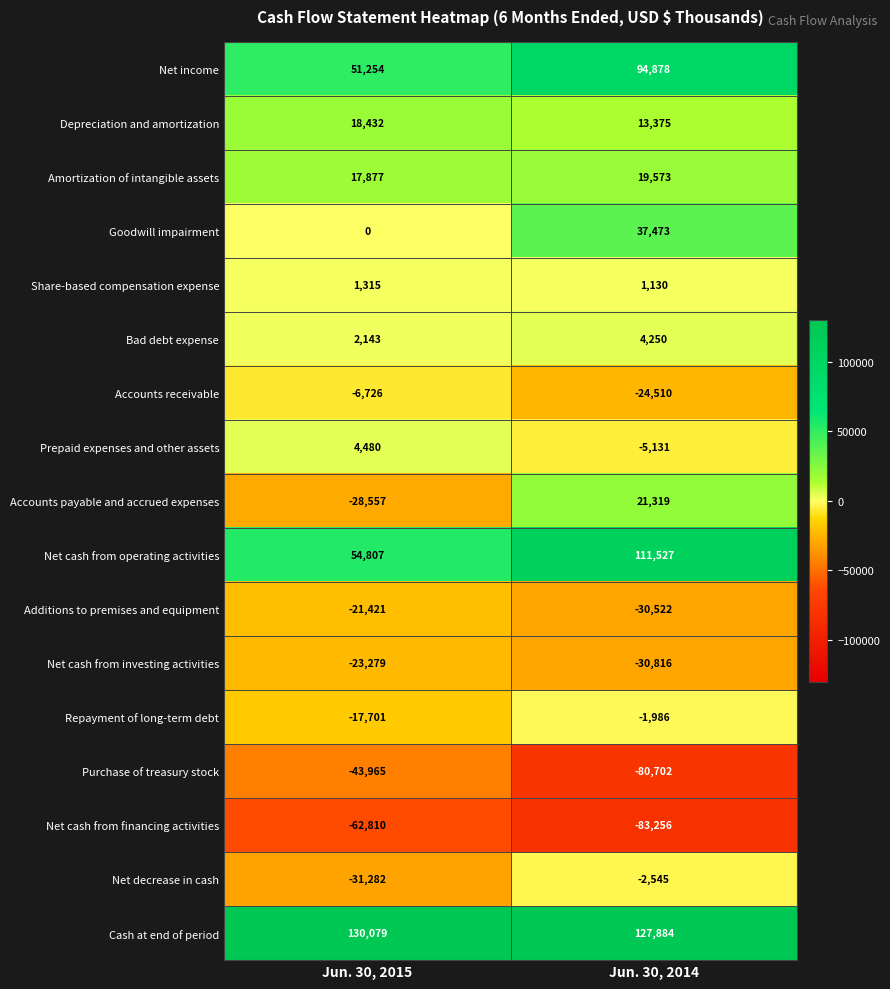

How many series are shown in this chart?

17